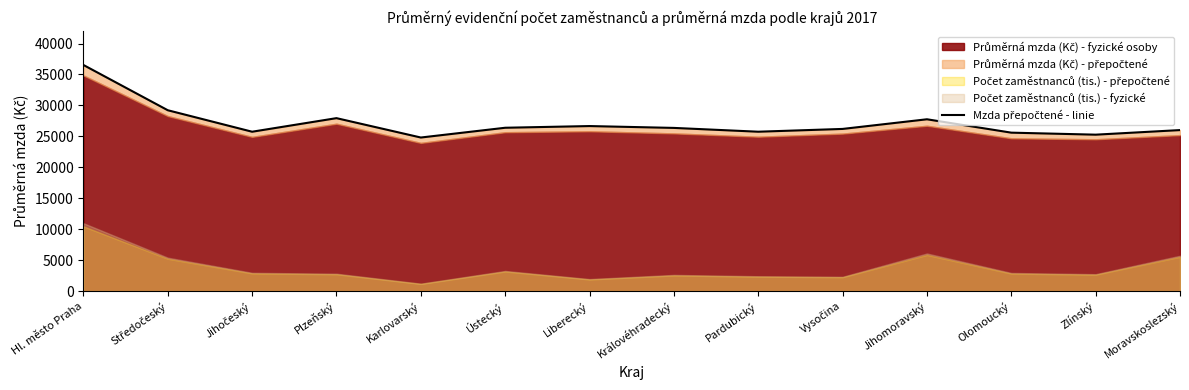

Count the number of categories in the chart.

14